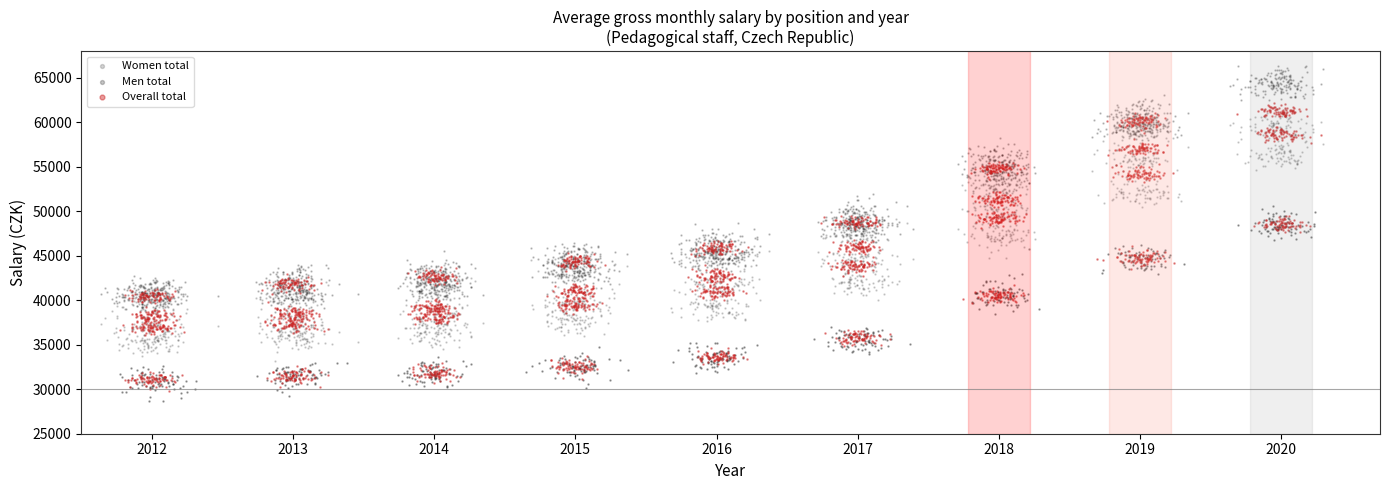

Which series reaches the maximum Y coordinate?

Men total